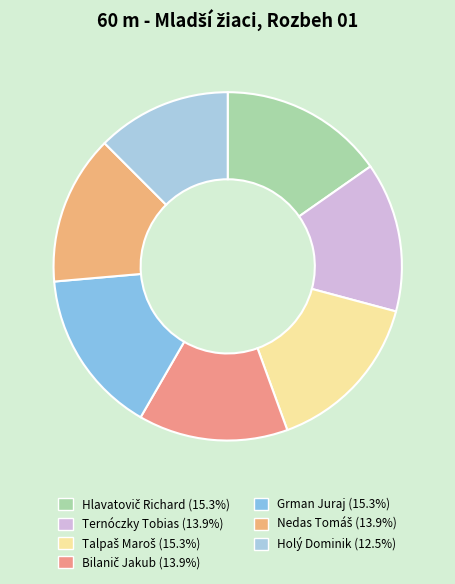

To the nearest percent, what is the average slice percentage?

14%